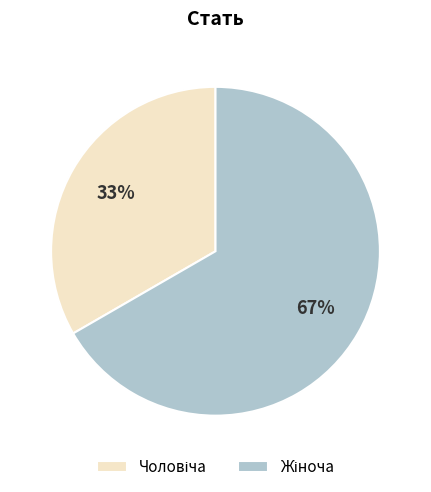

Is there a majority slice in this chart?

Yes